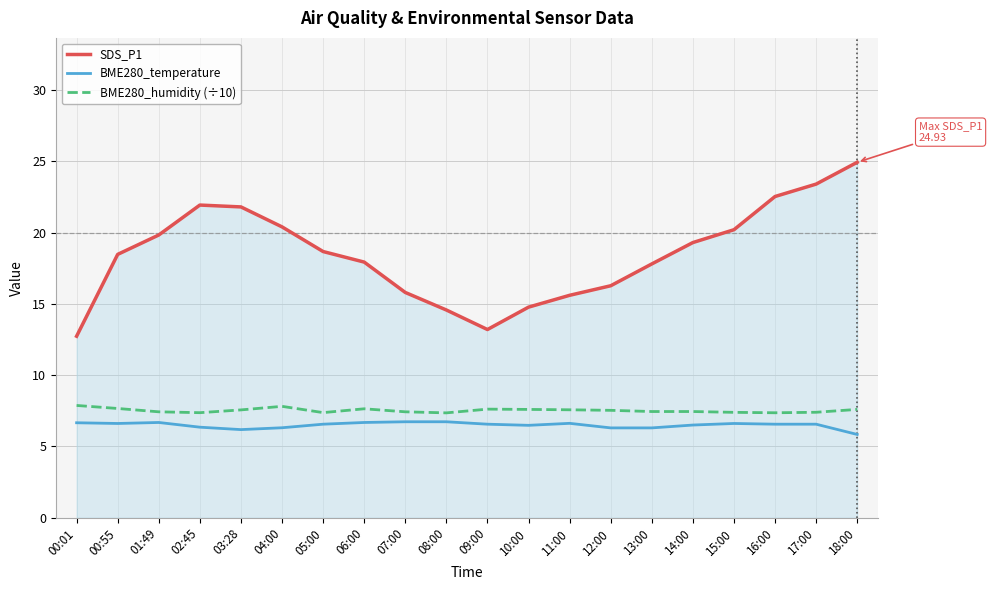

At which category is the sum across all series the highest?

18:00